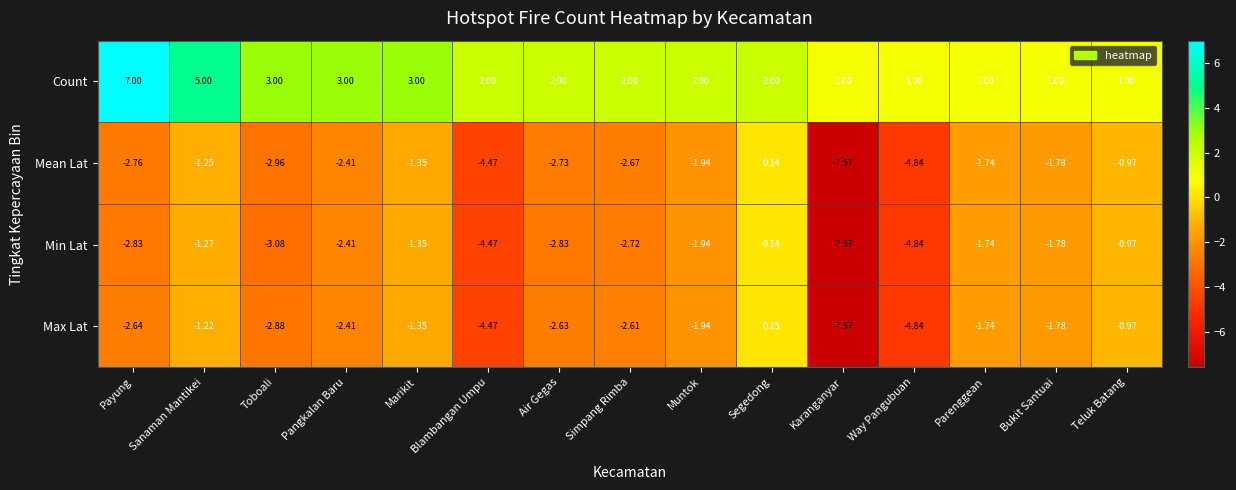

Which series has the largest total across all categories?

Count